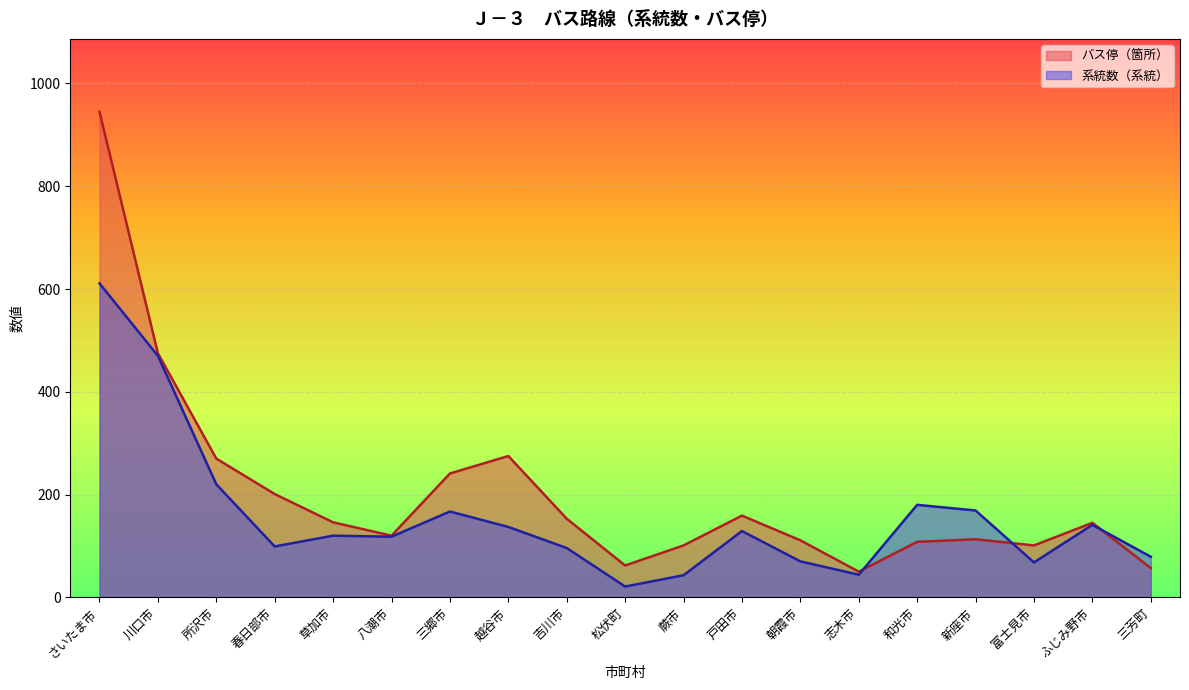

List the series in order of their peak value, lowest first.

系統数（系統）, バス停（箇所）